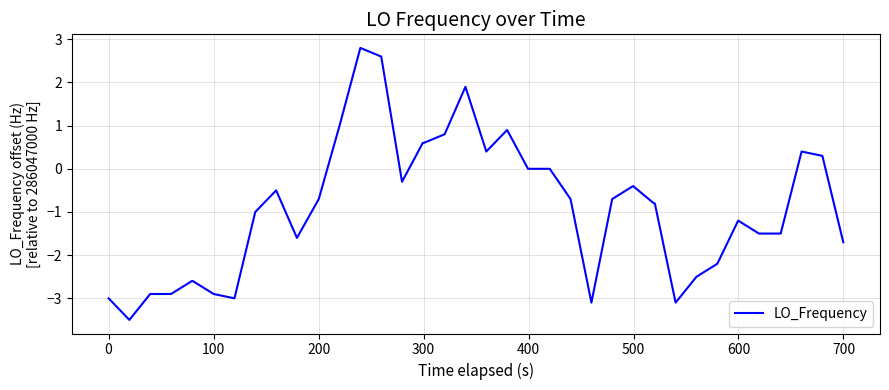

Reading left to right, list all the values displayed in this chart.

-3.0	-3.5	-2.9	-2.9	-2.6	-2.6	-2.9	-3.0	-1.0	-0.5	-1.6	-0.7	1.0	2.8	2.6	-0.3	0.6	0.6	0.8	1.9	0.4	0.9	0.0	0.0	-0.7	-3.1	-0.7	-0.4	-0.8	-0.8	-3.1	-2.5	-2.2	-1.2	-1.5	-1.5	-1.5	0.4	0.3	-1.7